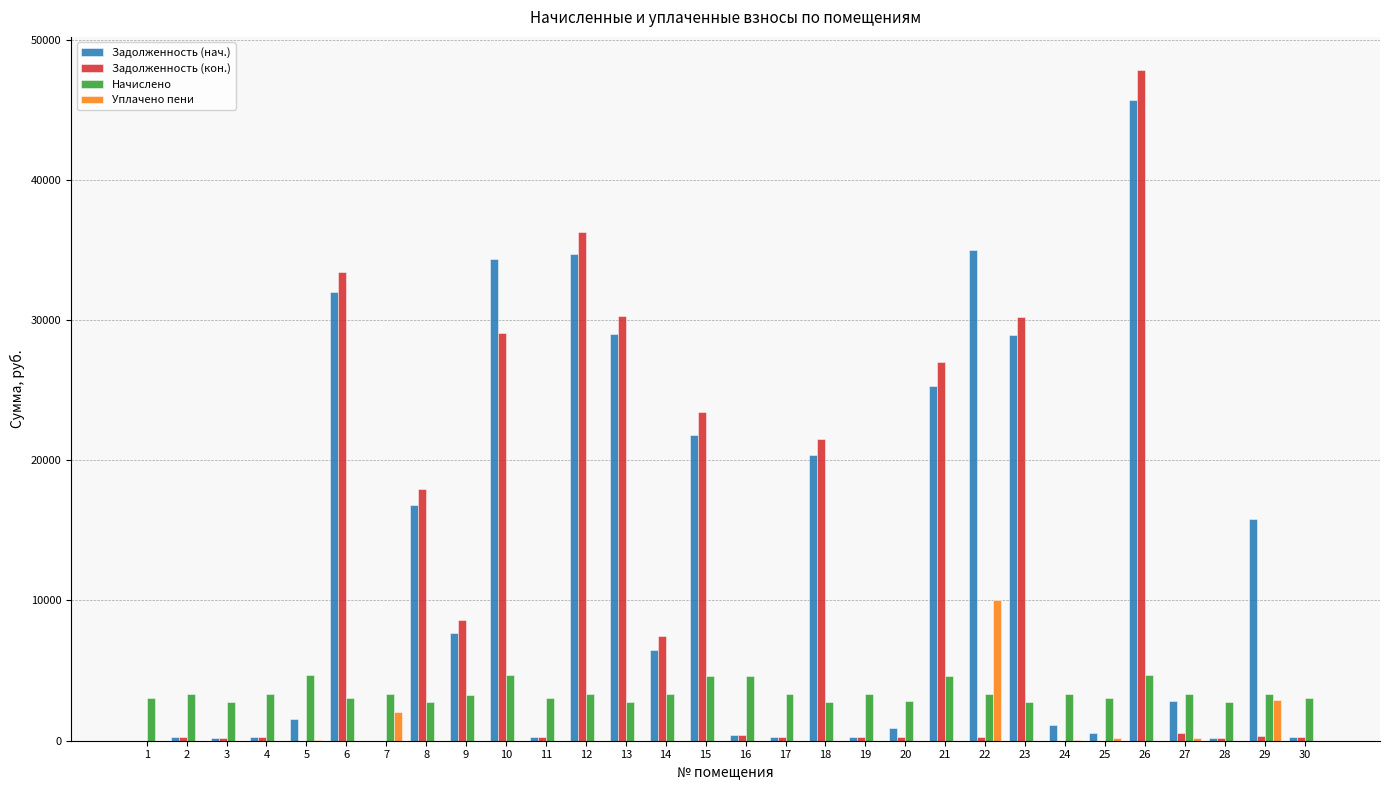

The value of Задолженность (нач.) at 18 is 20379.3. True or false?

True